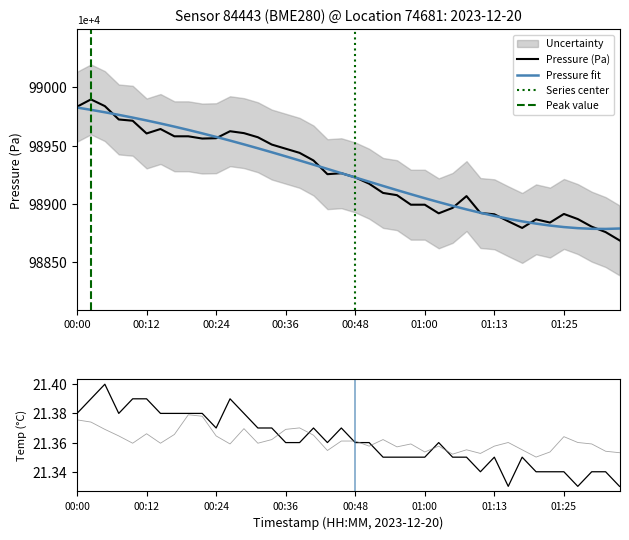

The value of Pressure (Pa) at 00:00 is 98983.5. True or false?

True